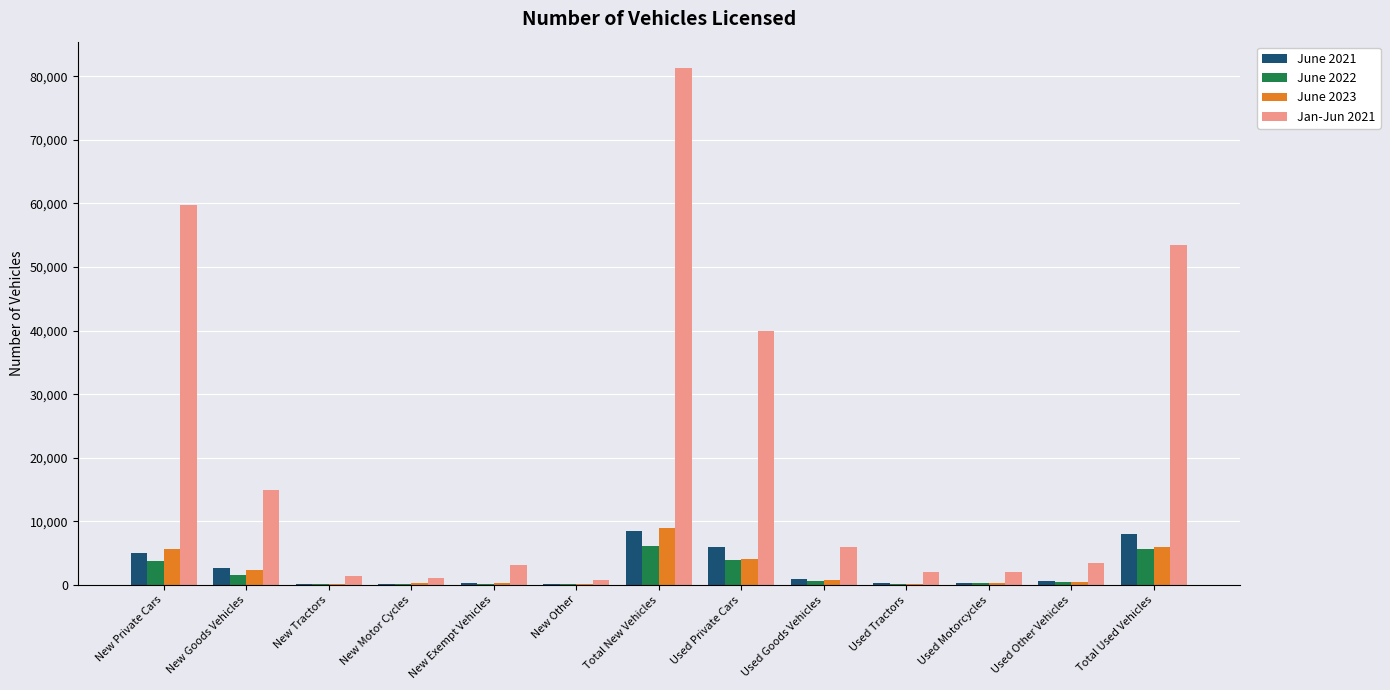

Which series has the largest total across all categories?

Jan-Jun 2021